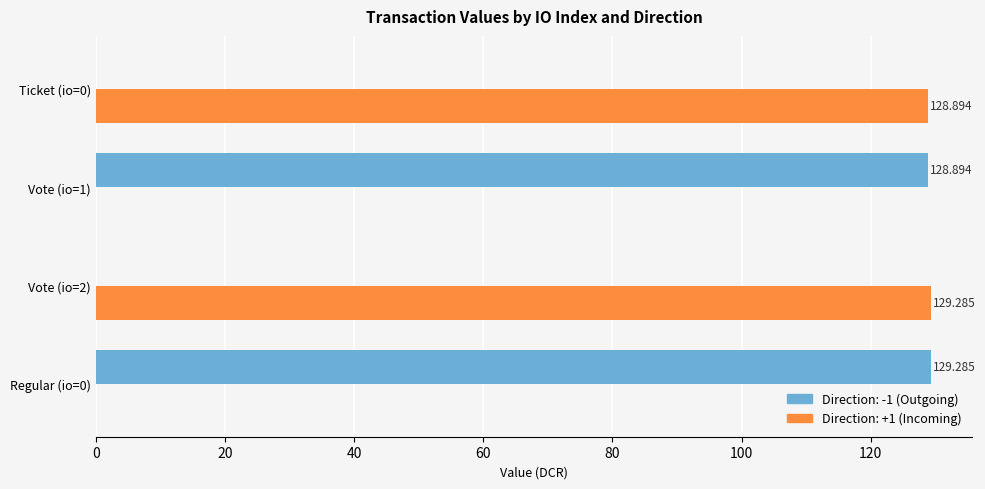

Is the value of Direction: +1 (Incoming) at Vote (io=2) greater than the value of Direction: -1 (Outgoing) at Vote (io=1)?

Yes